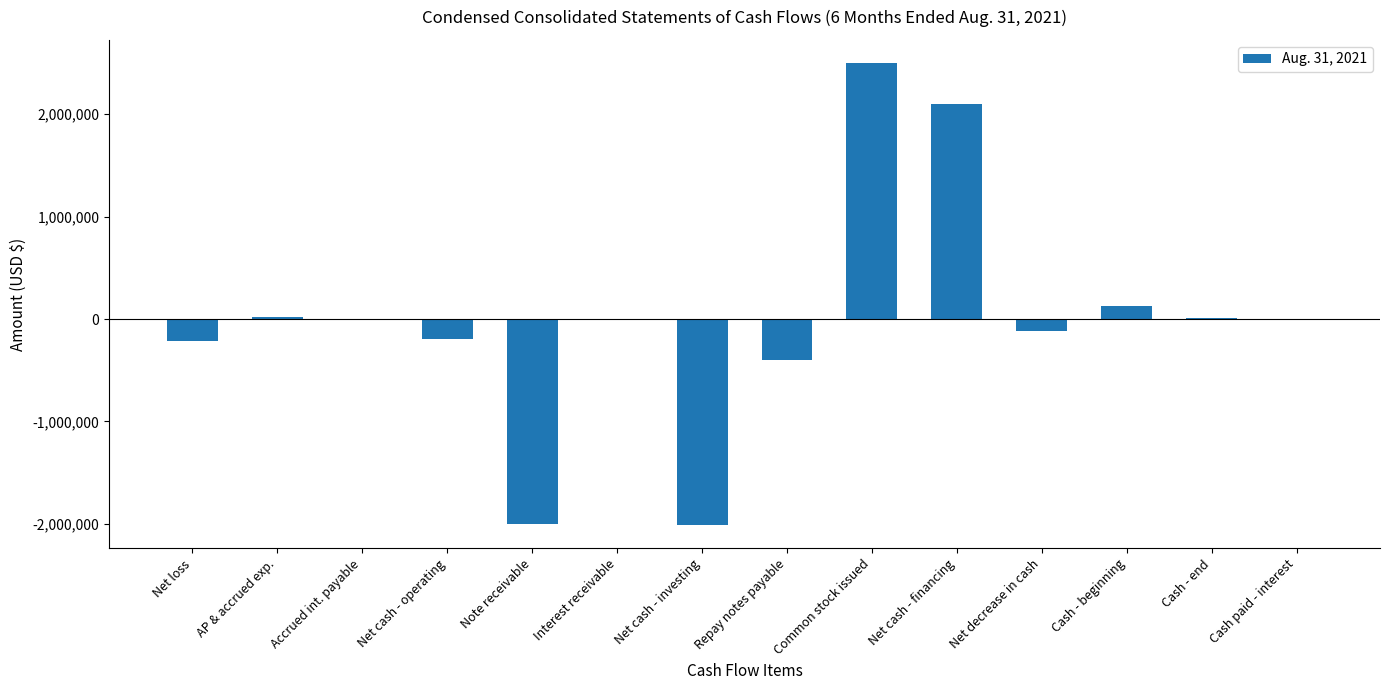

Are the bars horizontal?

No